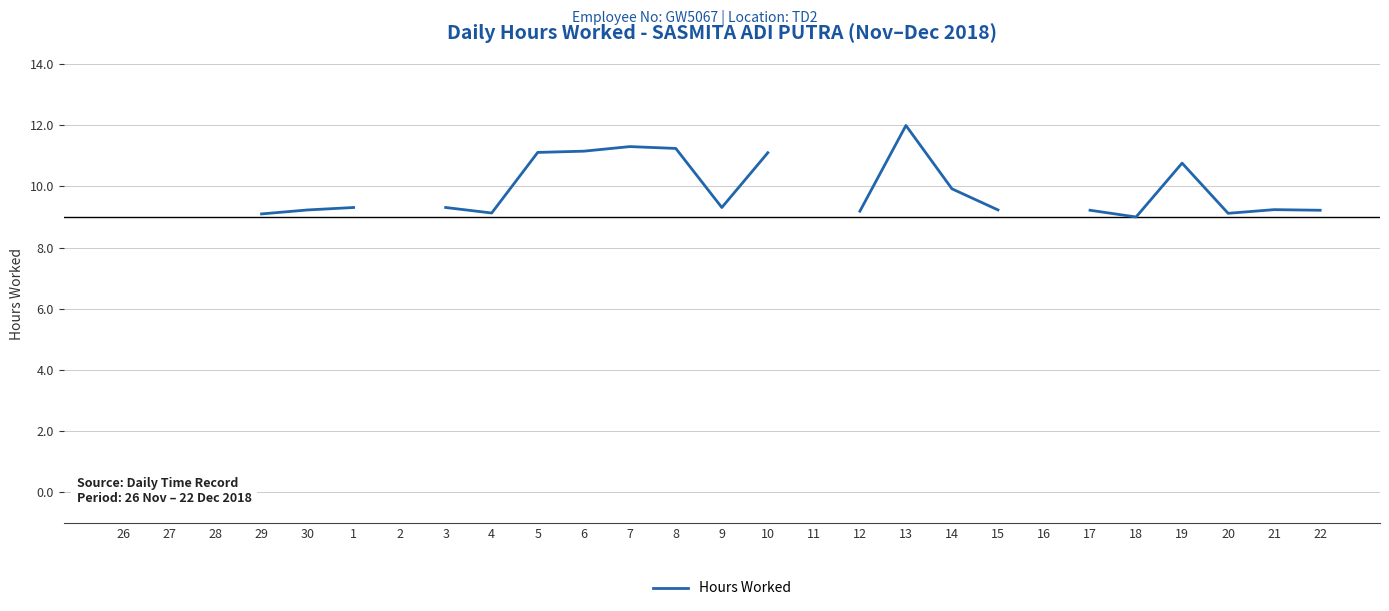

True or false: the data shows 9.3 at 3.

True